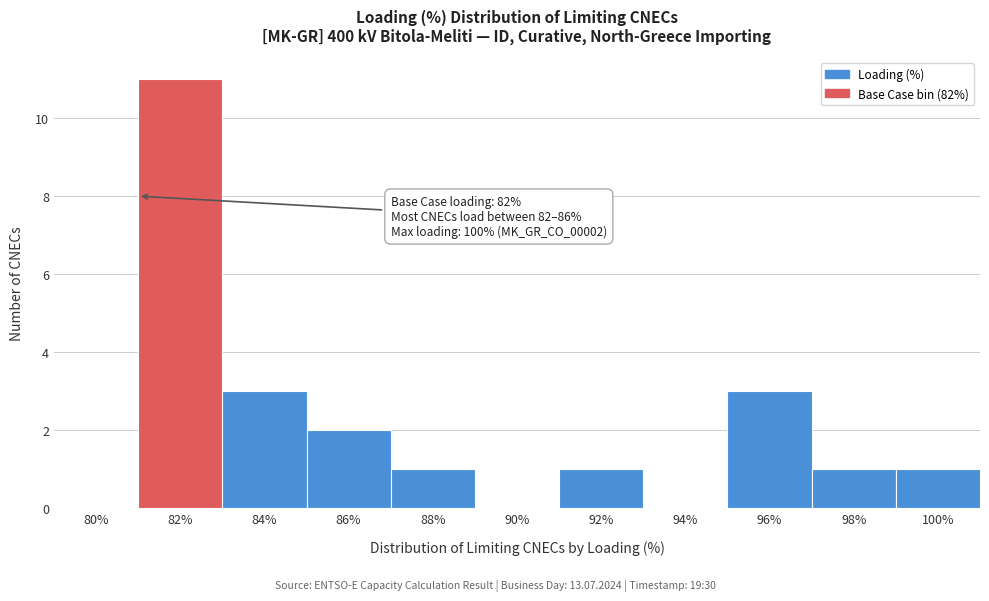

Reading left to right, extract all data points from this chart.

80%=0	82%=11	84%=3	86%=2	88%=1	90%=0	92%=1	94%=0	96%=3	98%=1	100%=1